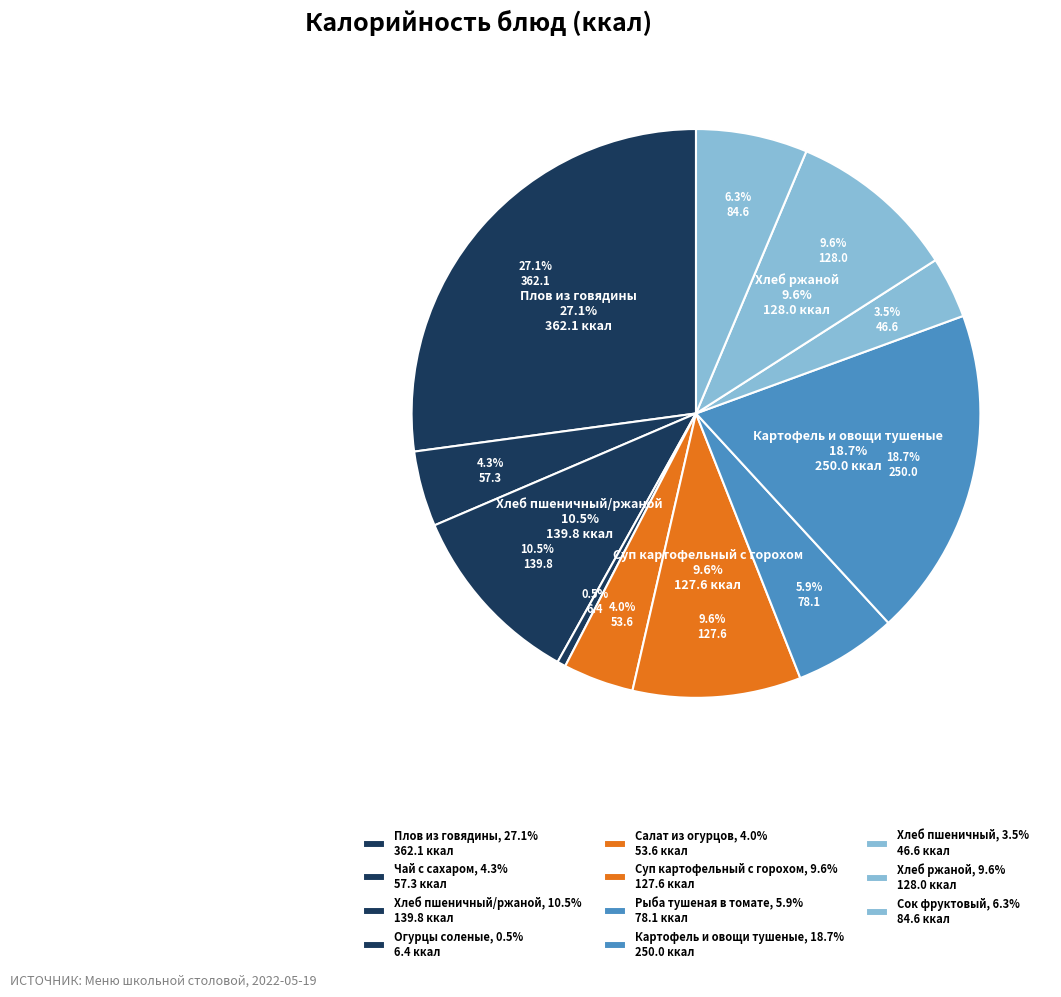

Does any single category account for the majority?

No